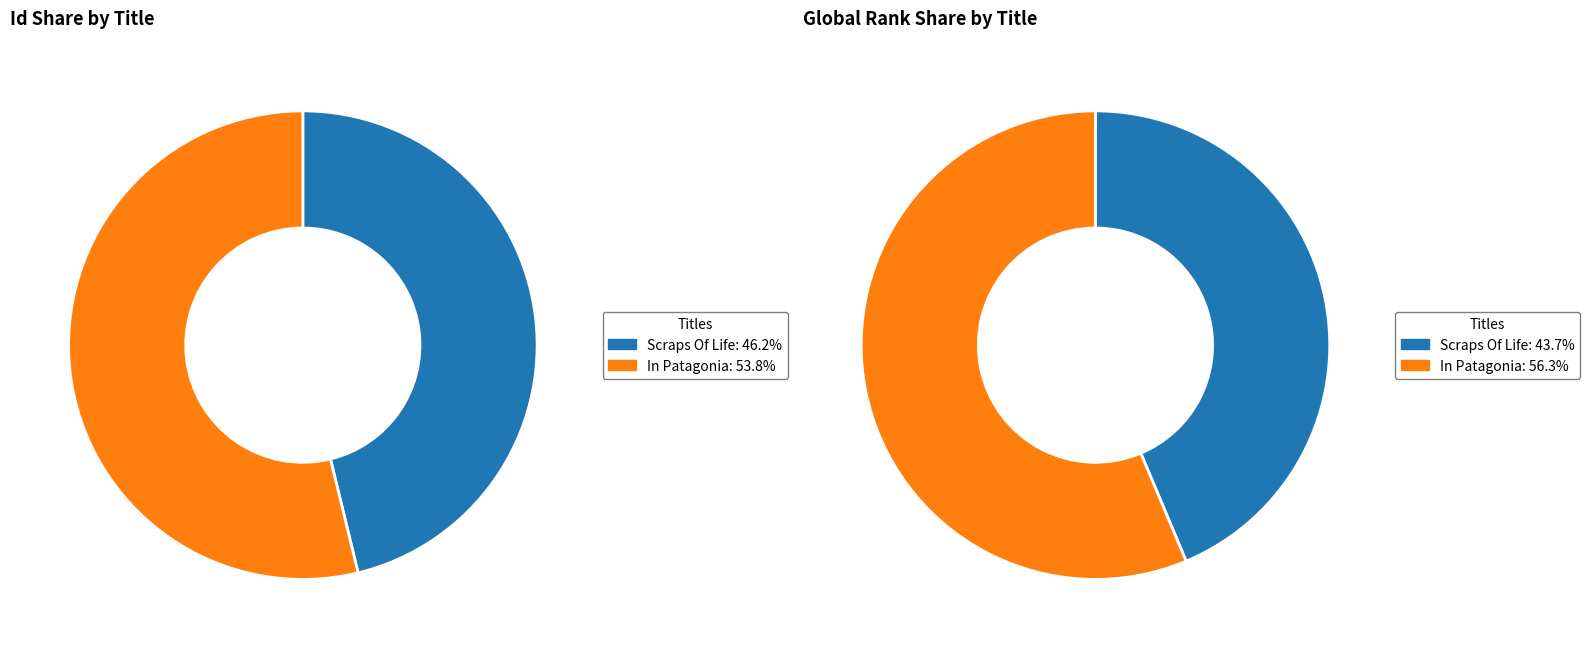

Is there a majority slice in this chart?

Yes